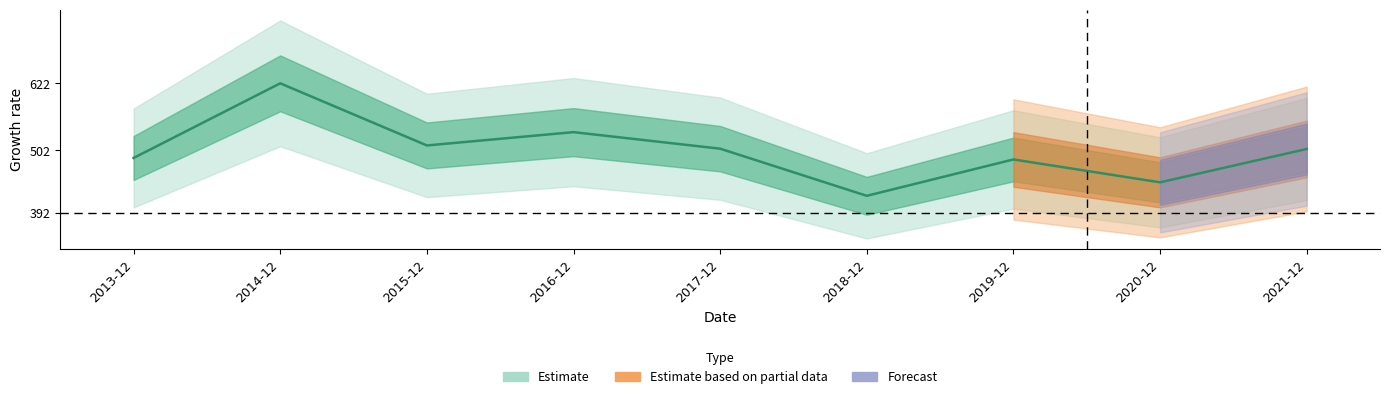

What is the label of the 4th point from the right?

2018-12